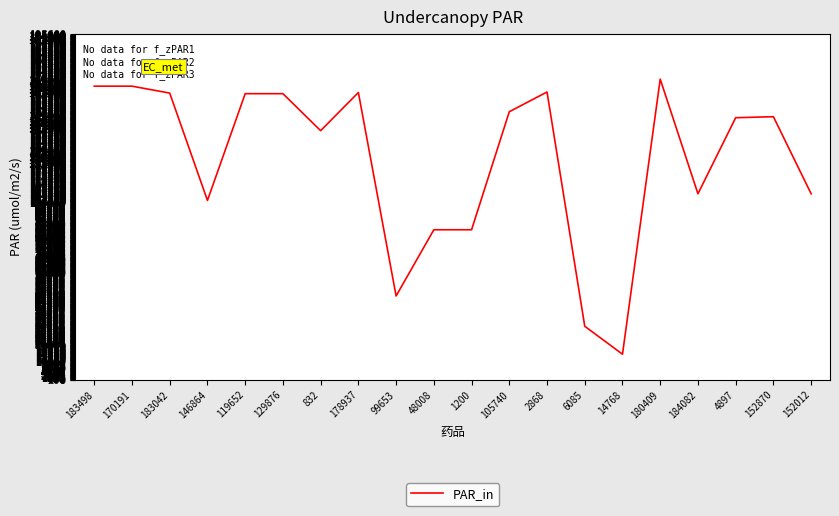

What is the change in value from 170191 to 14768?

-151647